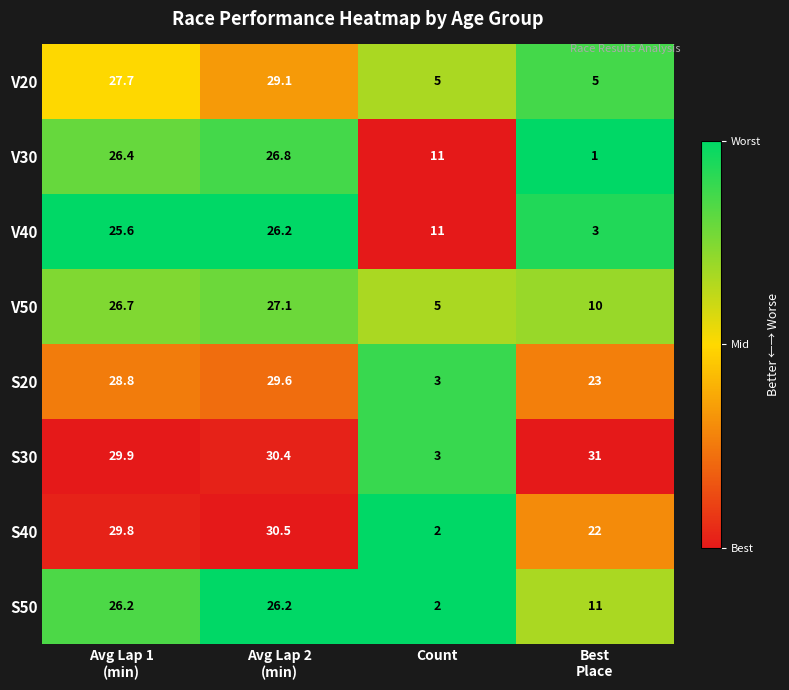

Count the number of categories in the chart.

4